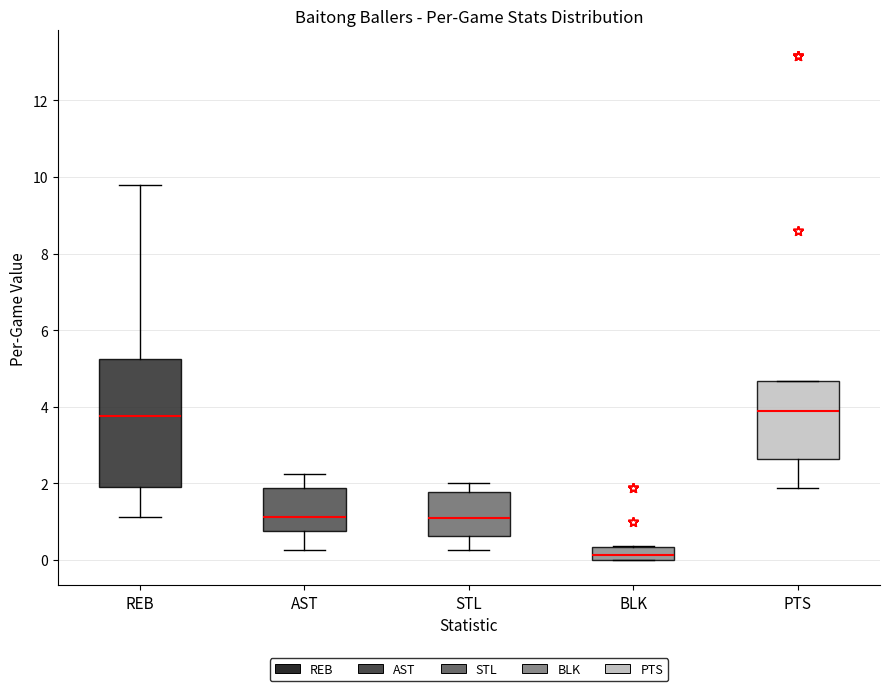

Reading left to right, transcribe this box plot: for each box, give where its median line is, the range the box spans, and where its two whiskers end, as read against the y-axis. The values are not printed on the chart, so give them approximately, as read against the axis.

REB: median 3.8, box 2.0 to 5.2, whiskers 1.2 to 9.8
AST: median 1.2, box 0.8 to 1.8, whiskers 0.2 to 2.2
STL: median 1.0, box 0.6 to 1.8, whiskers 0.2 to 2.0
BLK: median 0.2, box 0.0 to 0.4, whiskers 0.0 to 0.4
PTS: median 3.8, box 2.6 to 4.6, whiskers 1.8 to 4.6